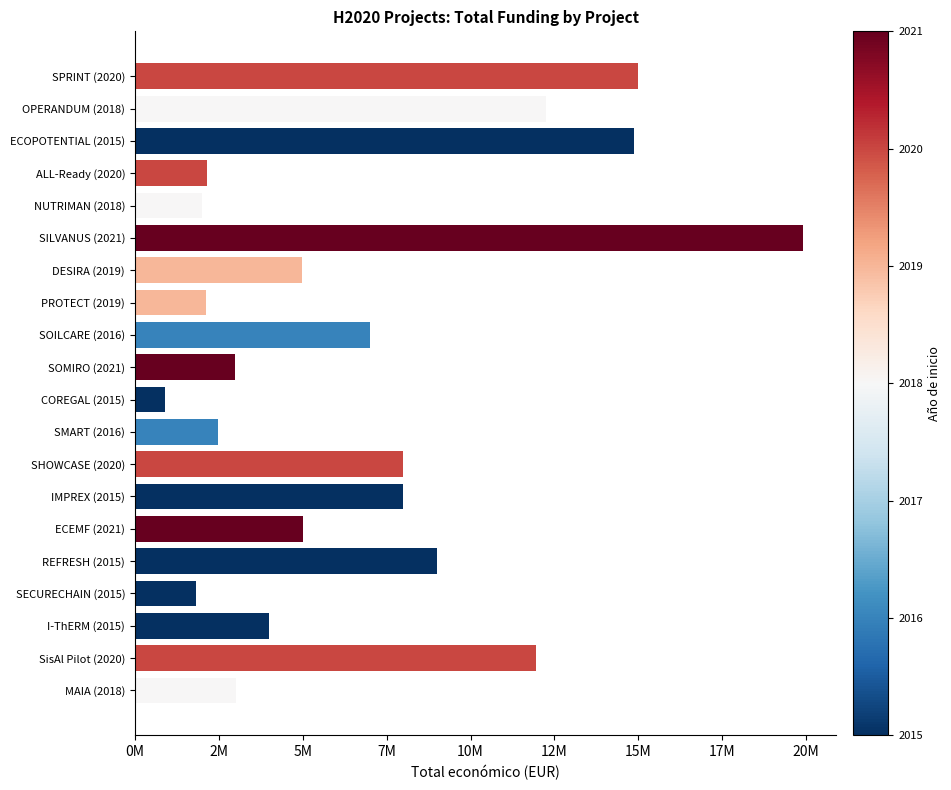

What is the sum of all values?

137406081